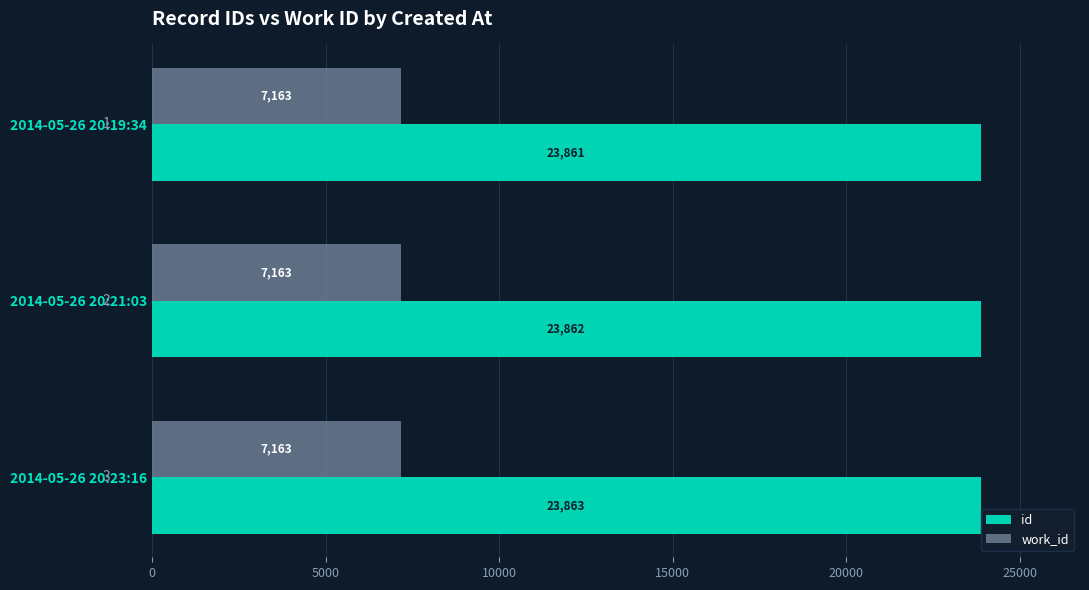

The id series shows 12438 at 2014-05-26 20:23:16. True or false?

False